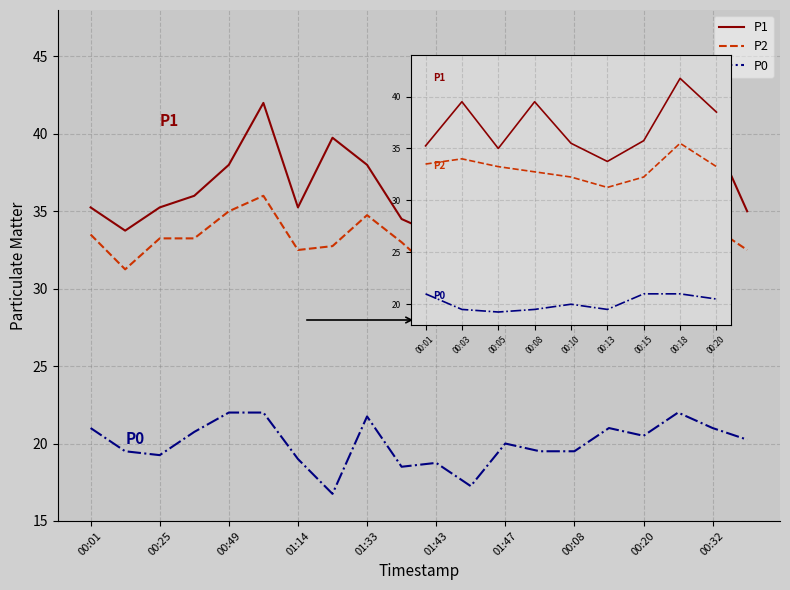

List the series in order of their peak value, highest first.

P1, P2, P0